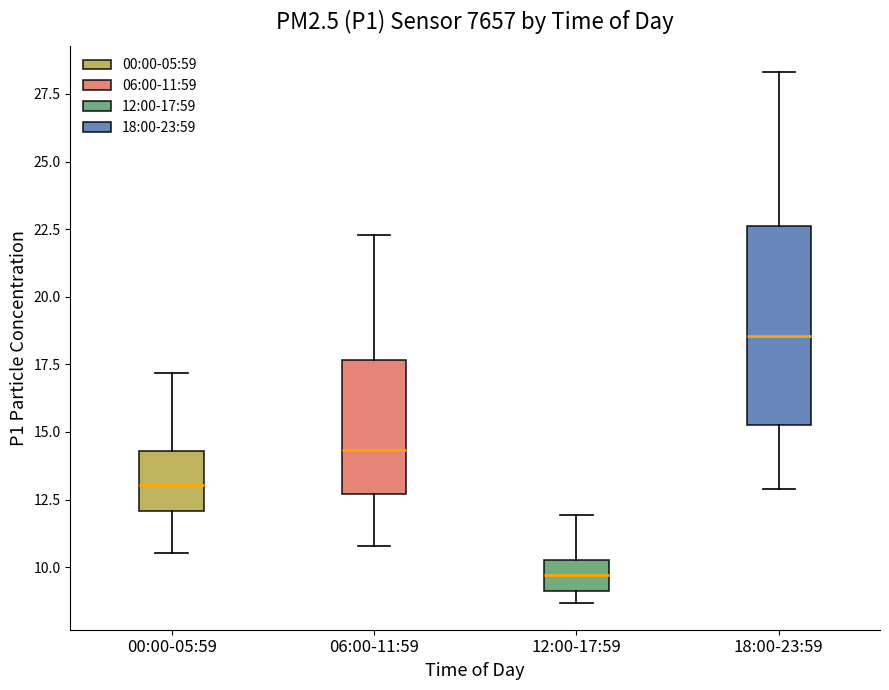

Which box has the highest median line?

18:00-23:59